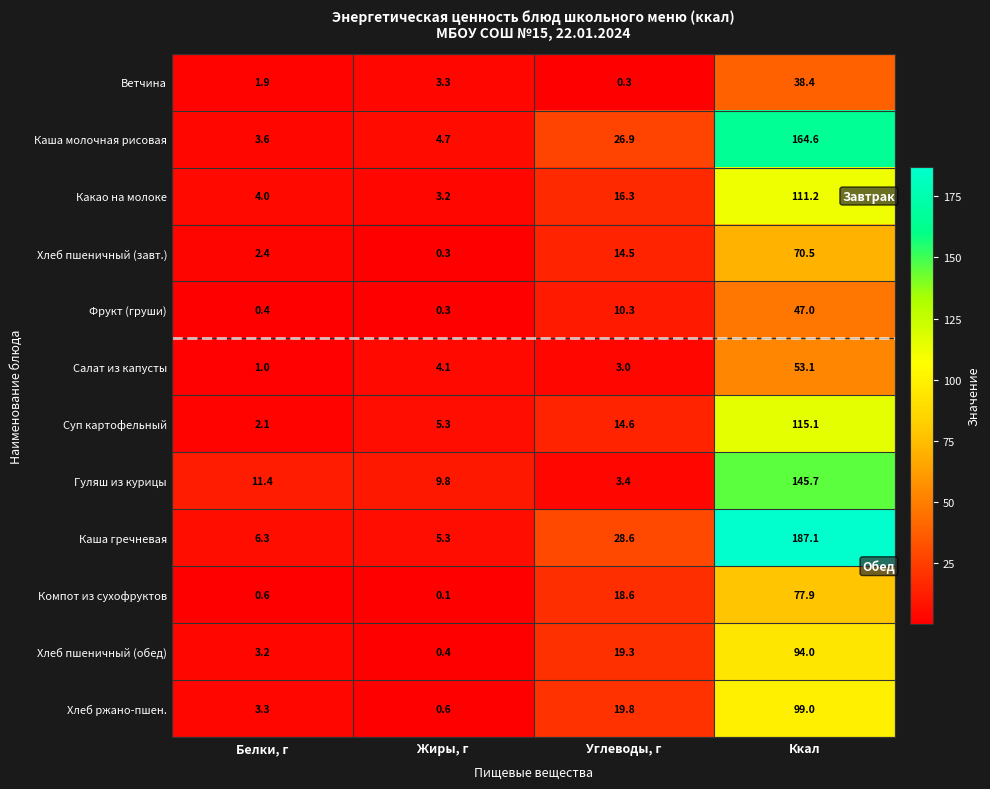

List the series in order of their peak value, lowest first.

Ветчина, Фрукт (груши), Салат из капусты, Хлеб пшеничный (завт.), Компот из сухофруктов, Хлеб пшеничный (обед), Хлеб ржано-пшен., Какао на молоке, Суп картофельный, Гуляш из курицы, Каша молочная рисовая, Каша гречневая